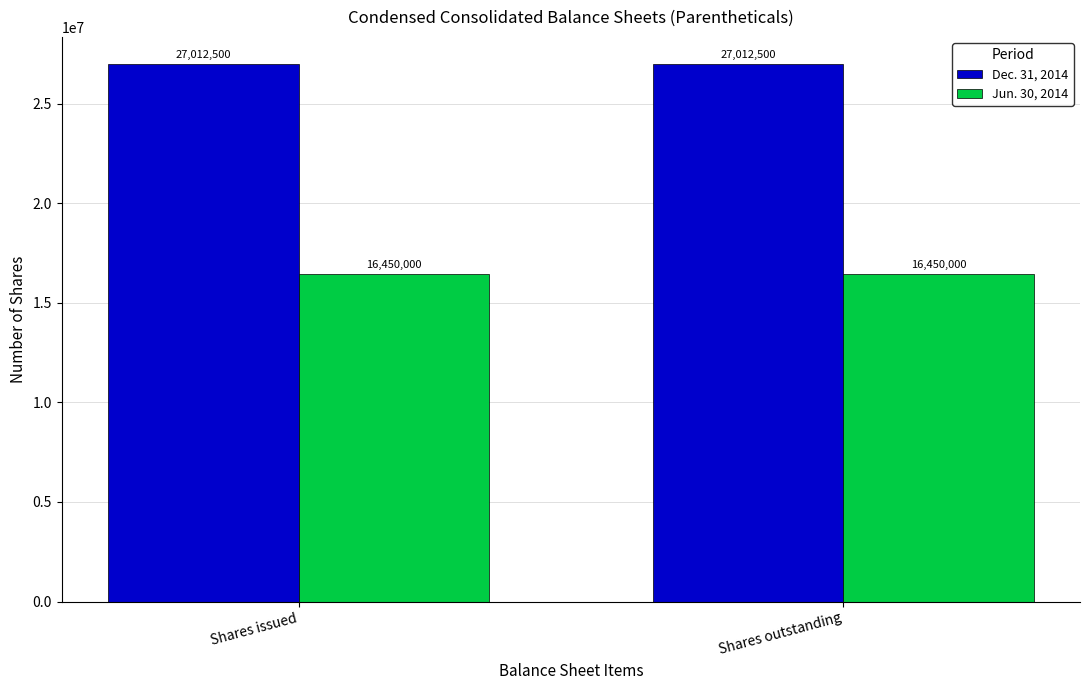

Reading right to left, list all the values displayed in this chart.

Dec. 31, 2014: 27012500	27012500
Jun. 30, 2014: 16450000	16450000